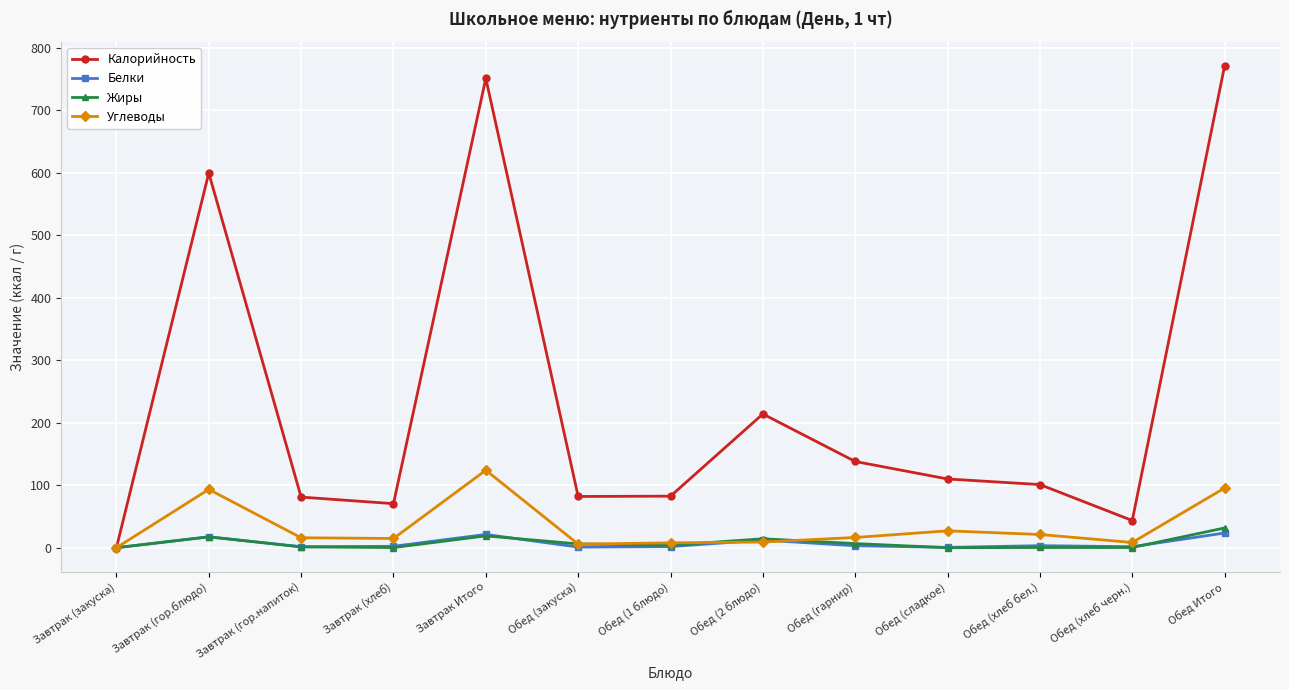

What is the label of the 10th point from the right?

Завтрак (хлеб)